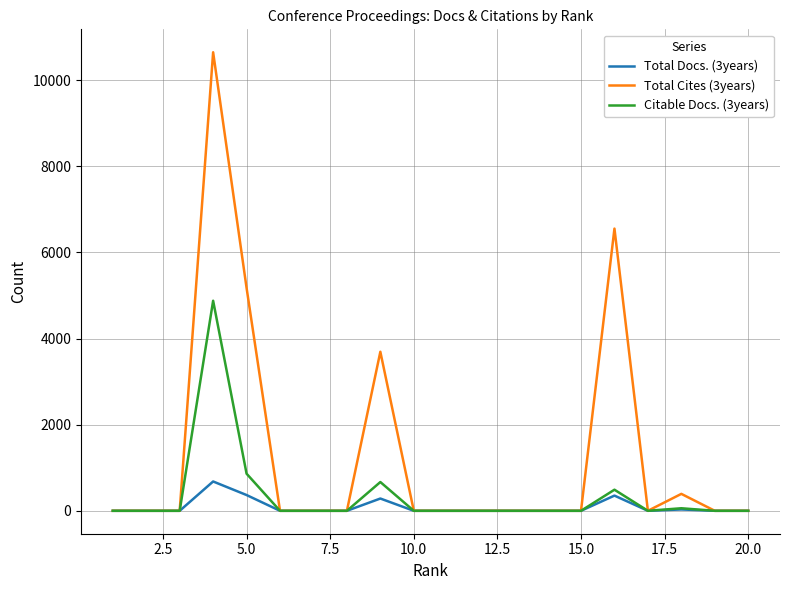

Which series has the largest total across all categories?

Total Cites (3years)